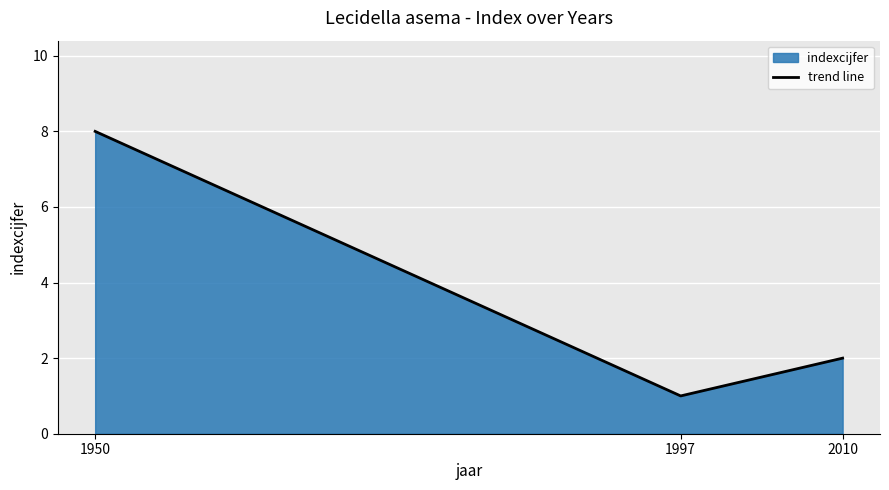

How many data points are less than 2?

1